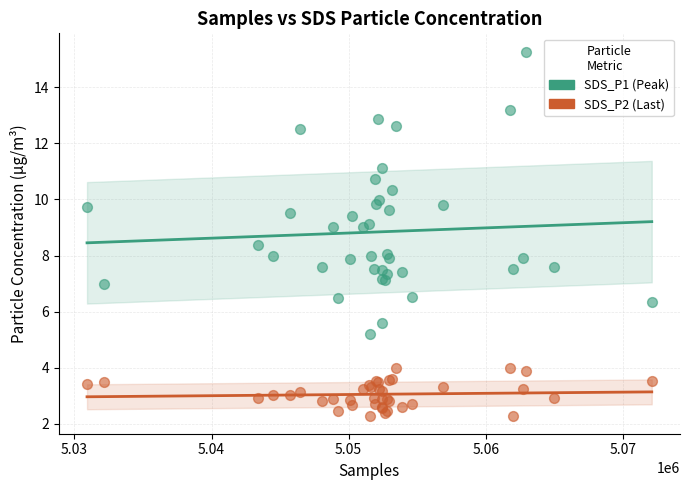

Which series contains the highest Y value?

SDS_P1 (Peak)